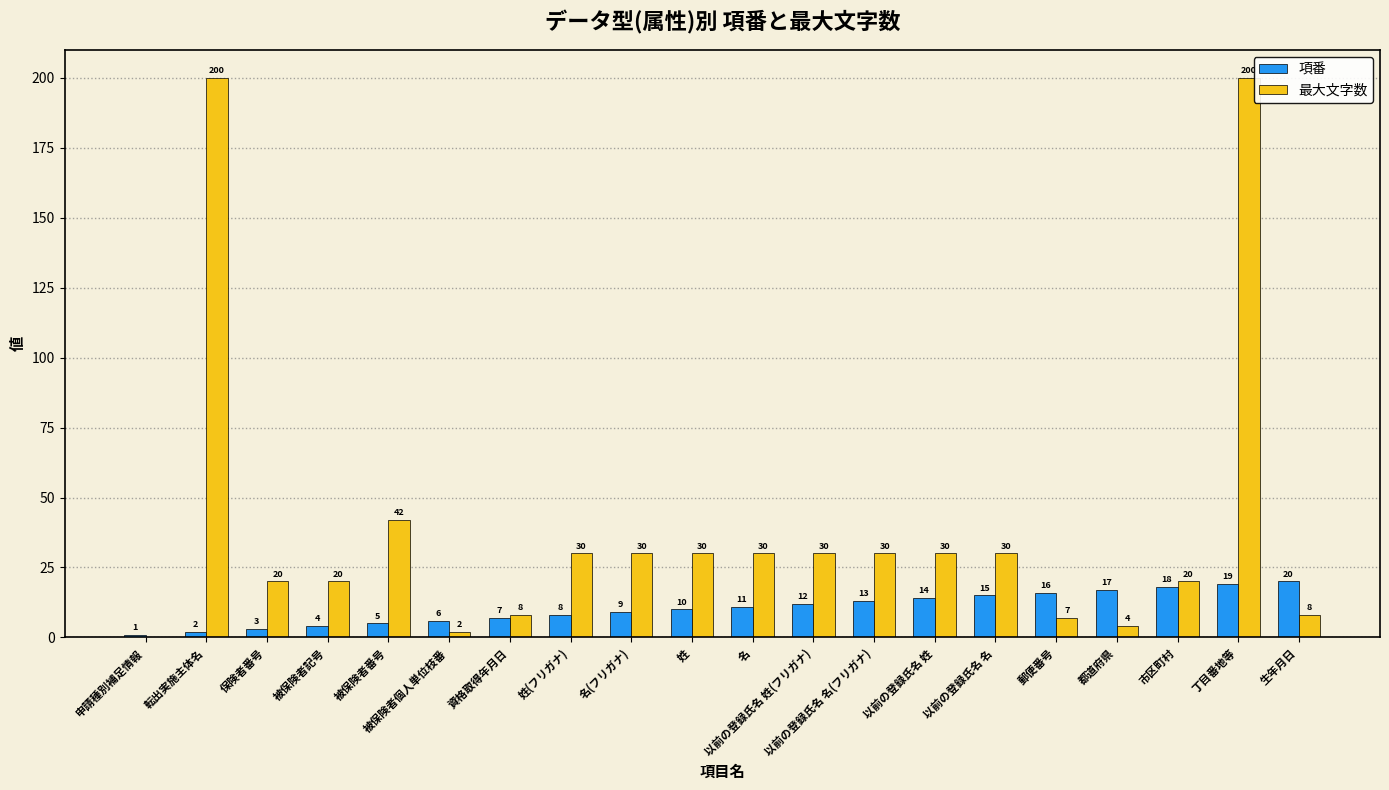

True or false: 最大文字数 has a value of 7 at 郵便番号.

True